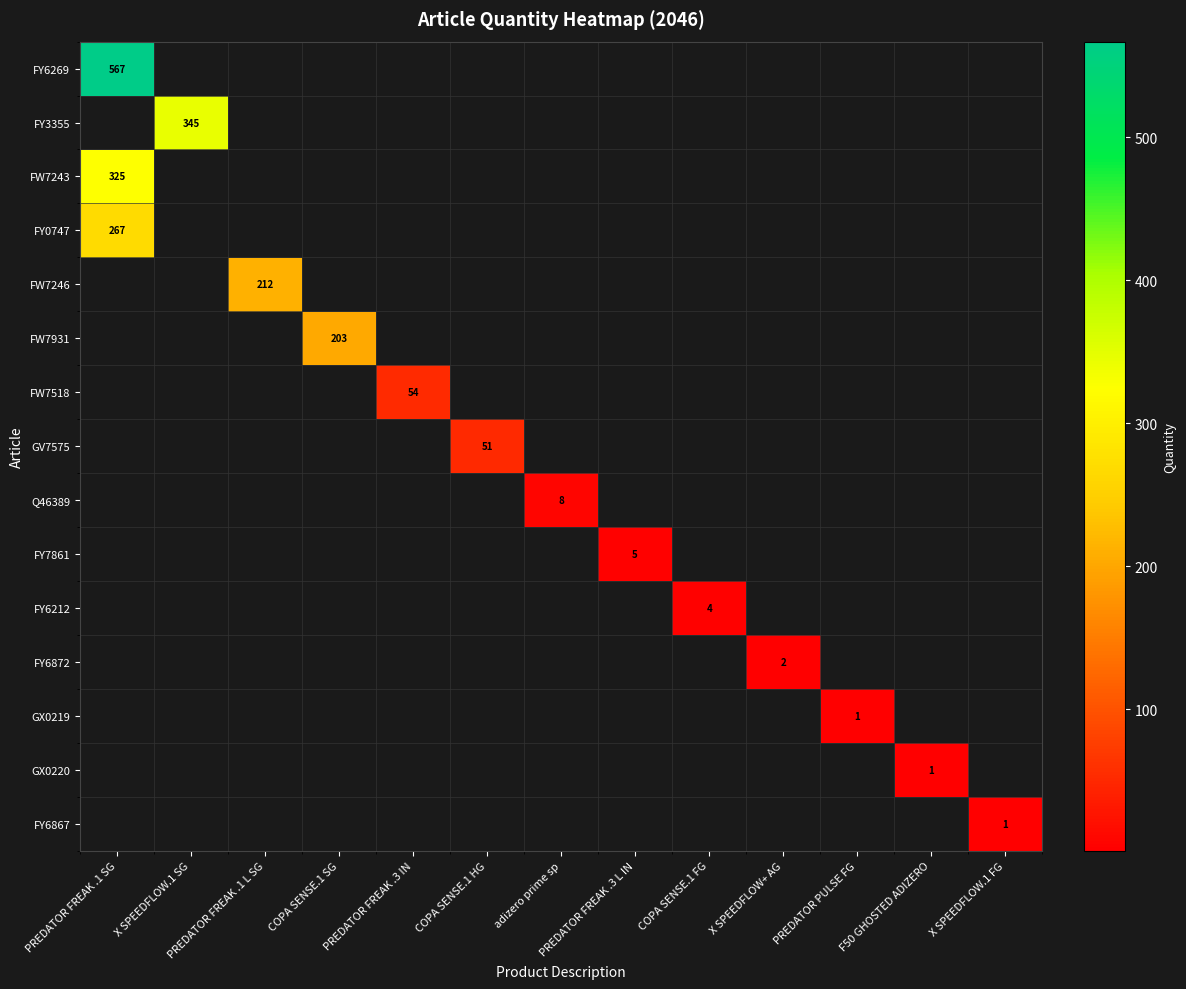

Is it true that GV7575 equals 0 at COPA SENSE.1 FG?

True